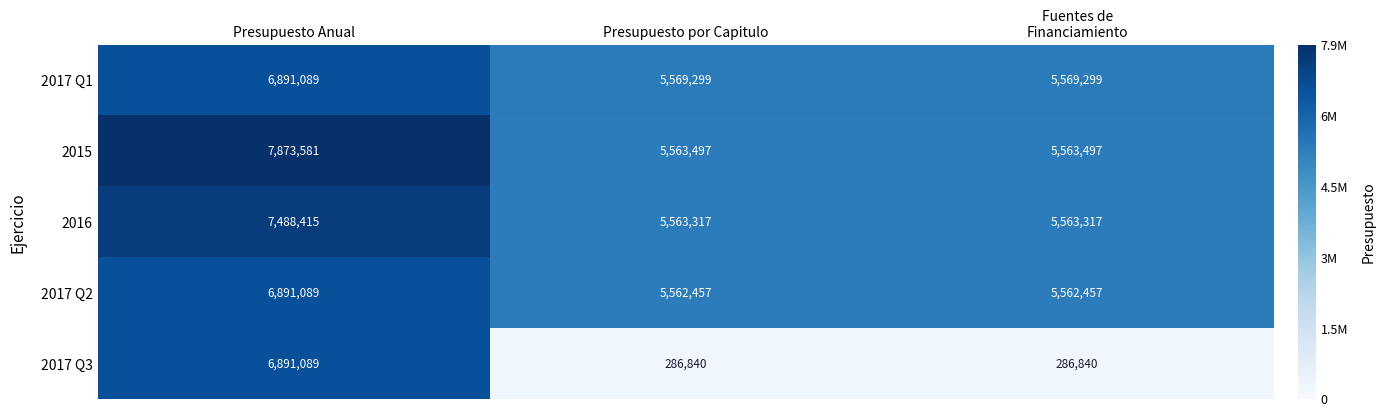

What is the difference between the maximum and minimum values in the 2016 series?

1925098